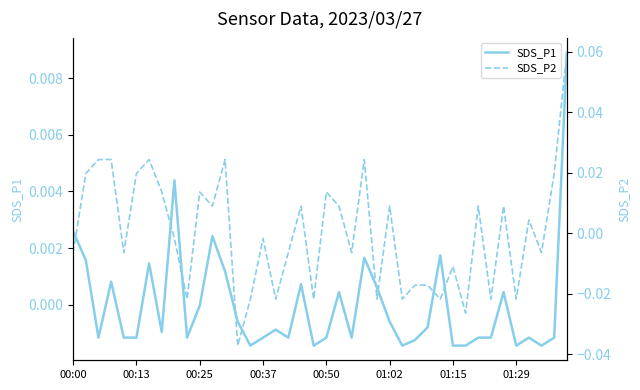

How many lines are shown in the chart?

2